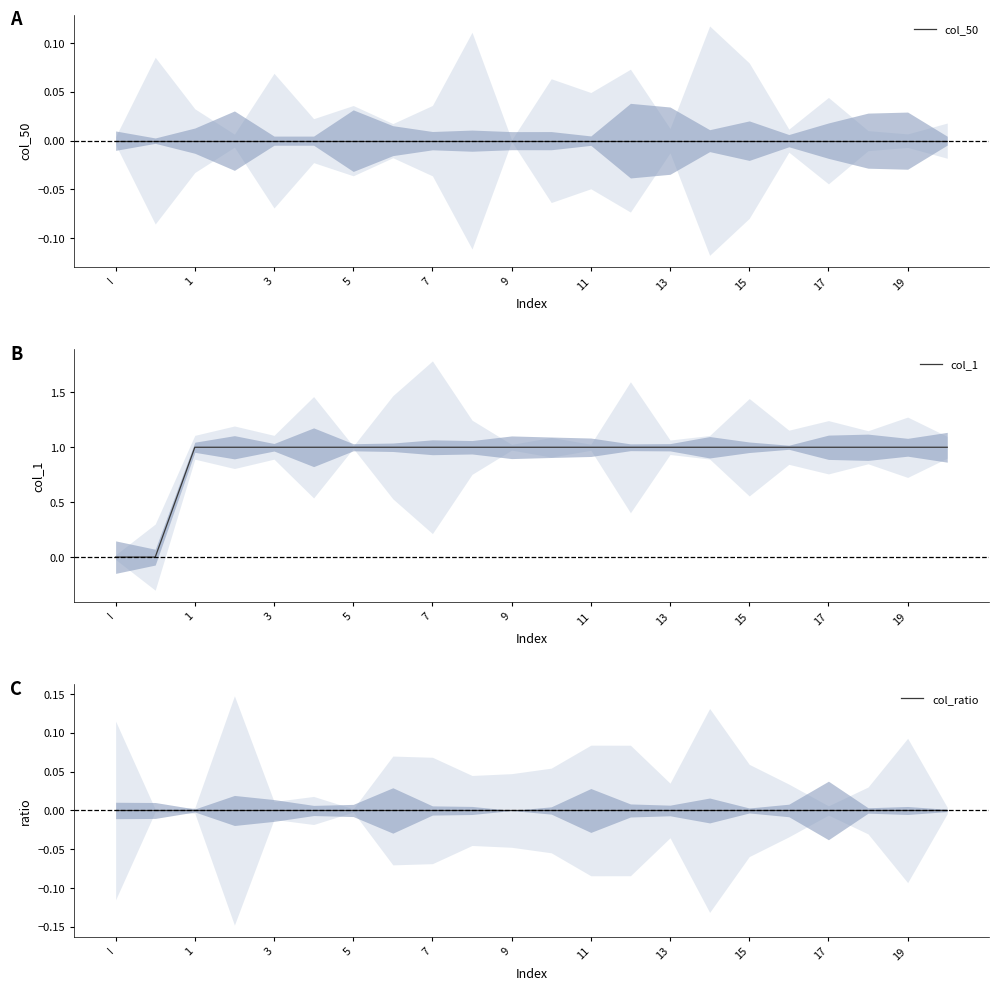

How many values in col_1 are above zero?

20